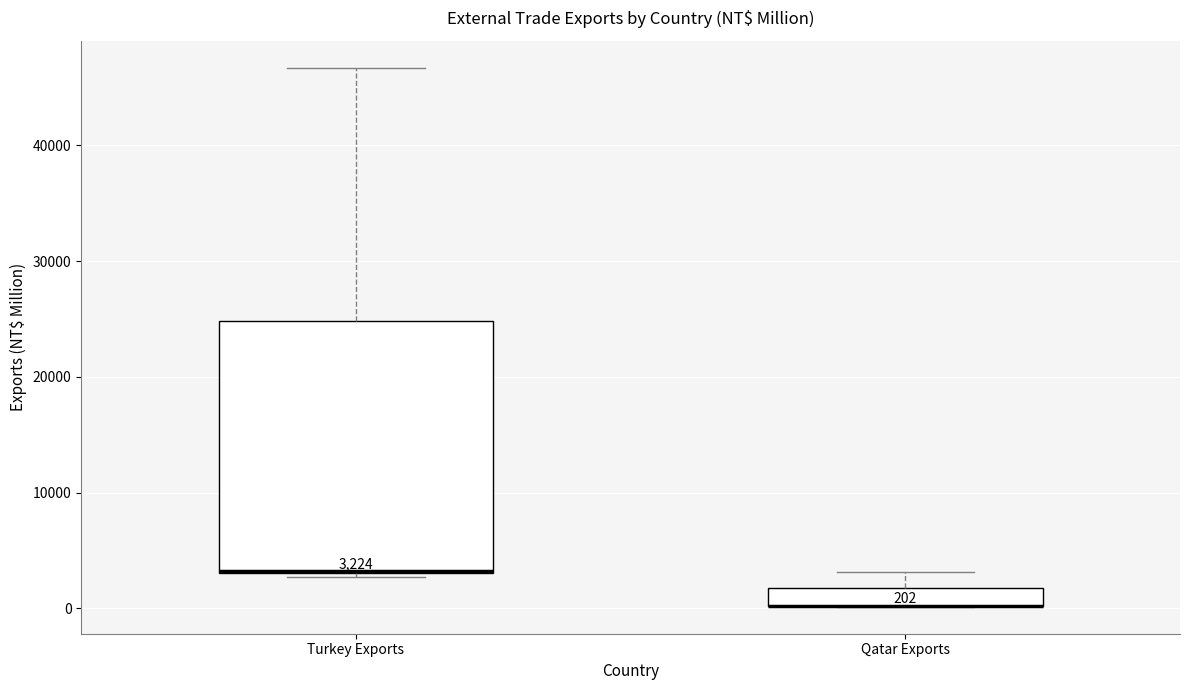

Comparing the boxes themselves (not the whiskers), which one is the tallest?

Turkey Exports